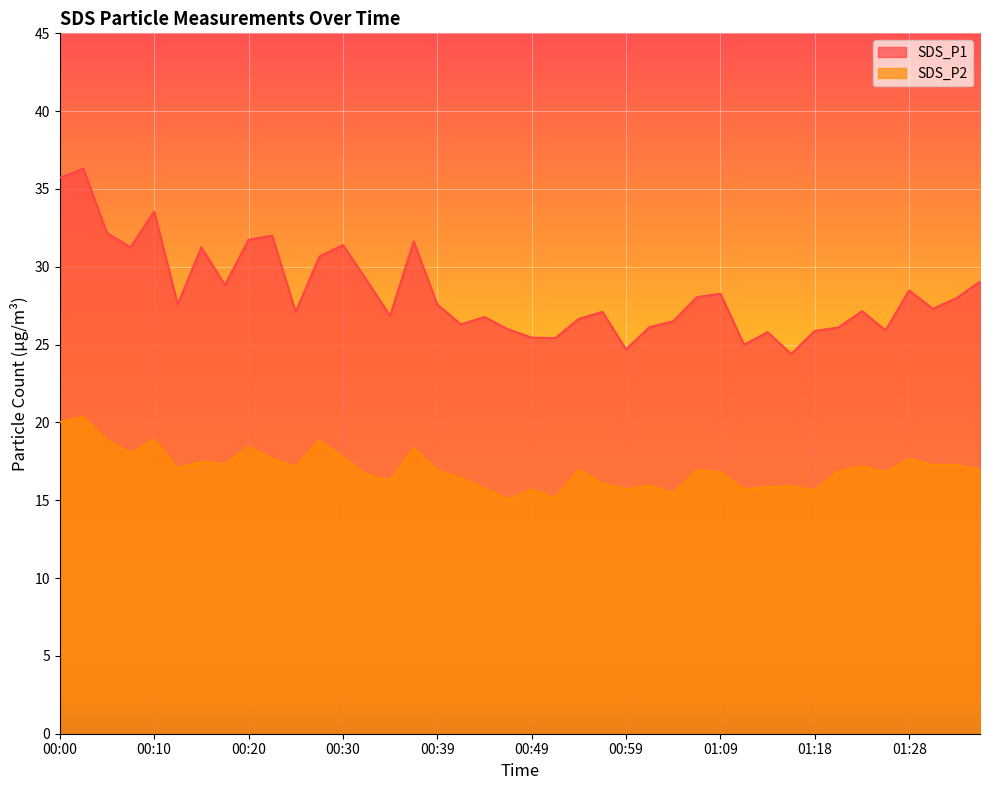

True or false: SDS_P1 and SDS_P2 intersect in this chart.

False